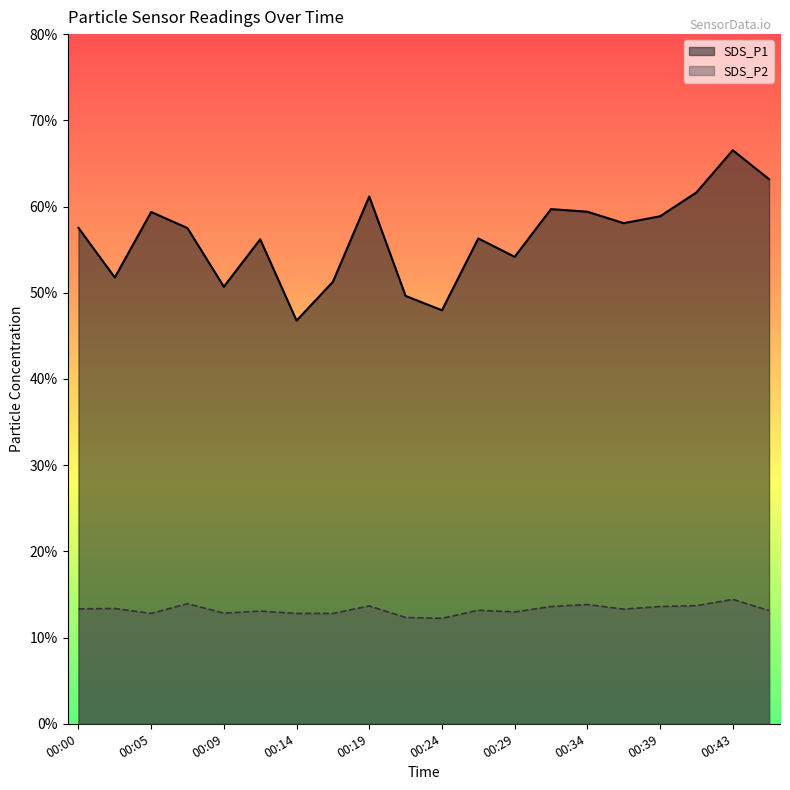

True or false: SDS_P2 and SDS_P1 cross at least once.

False